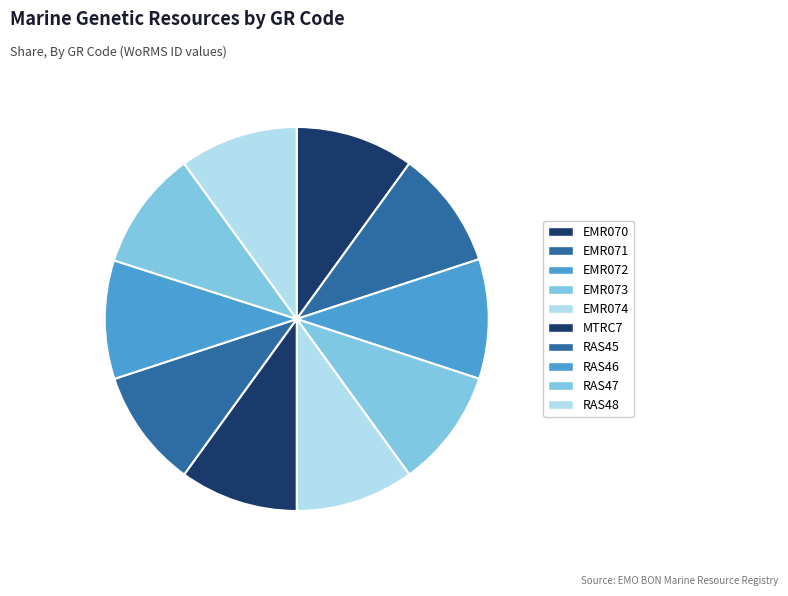

Which has a higher value, EMR070 or EMR072?

EMR072